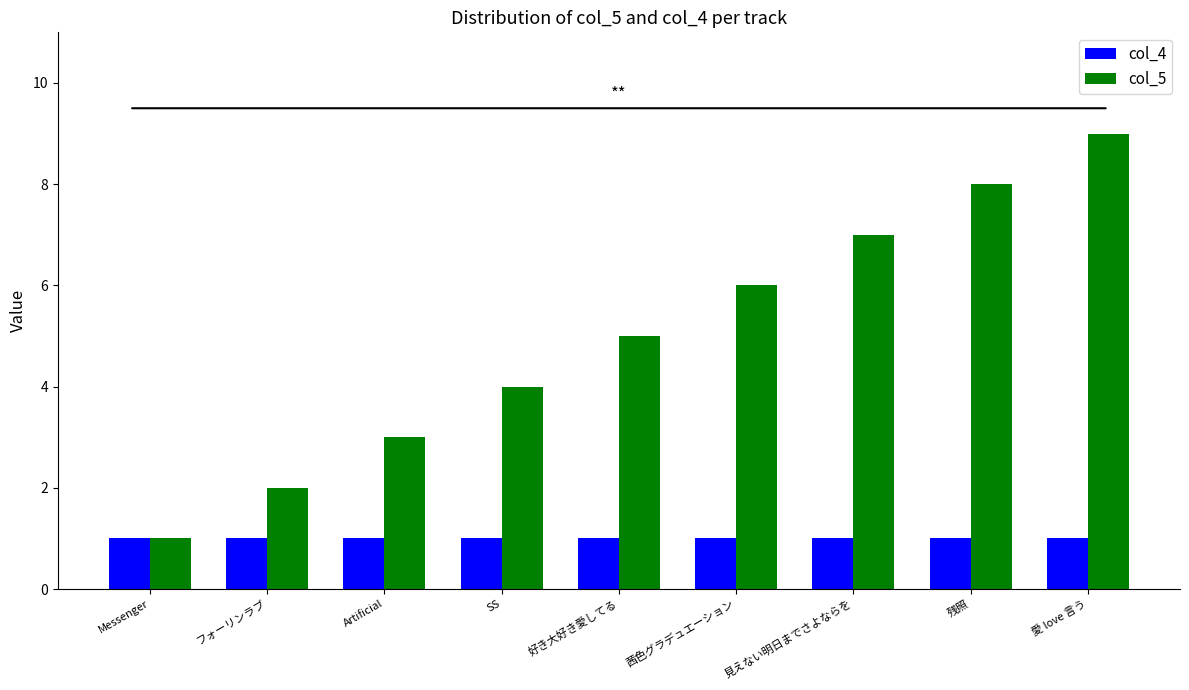

What is the lowest value of the col_5 series?

1